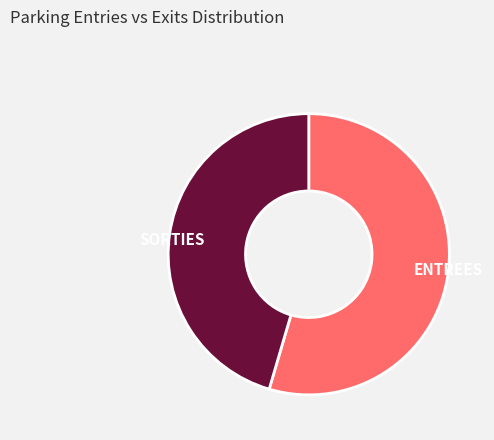

Rank the categories by value from lowest to highest.

SORTIES, ENTREES